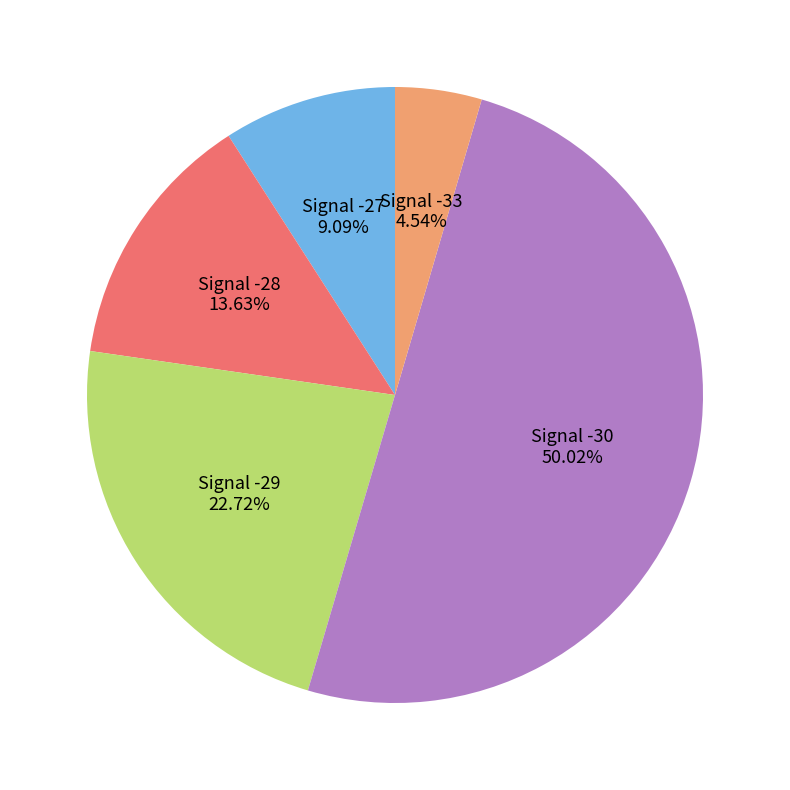

What is the largest slice in the pie chart?

Signal -30